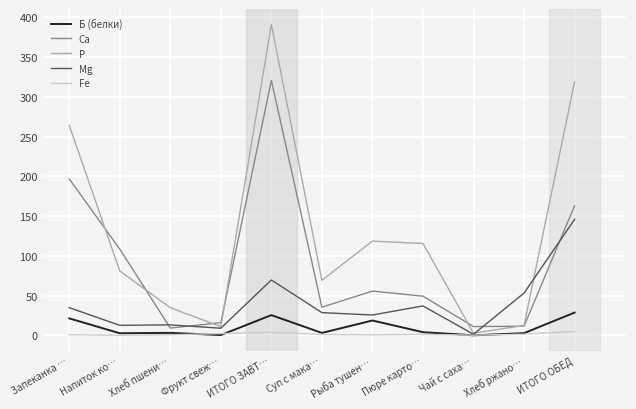

At which category is the sum across all series the highest?

ИТОГО ЗАВТ…